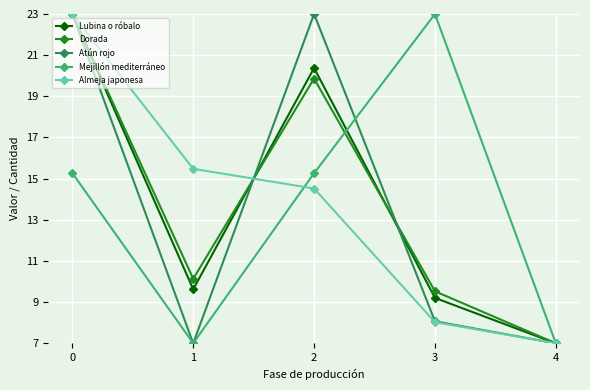

List the labels in order of Lubina o róbalo value, largest first.

0, 2, 1, 3, 4